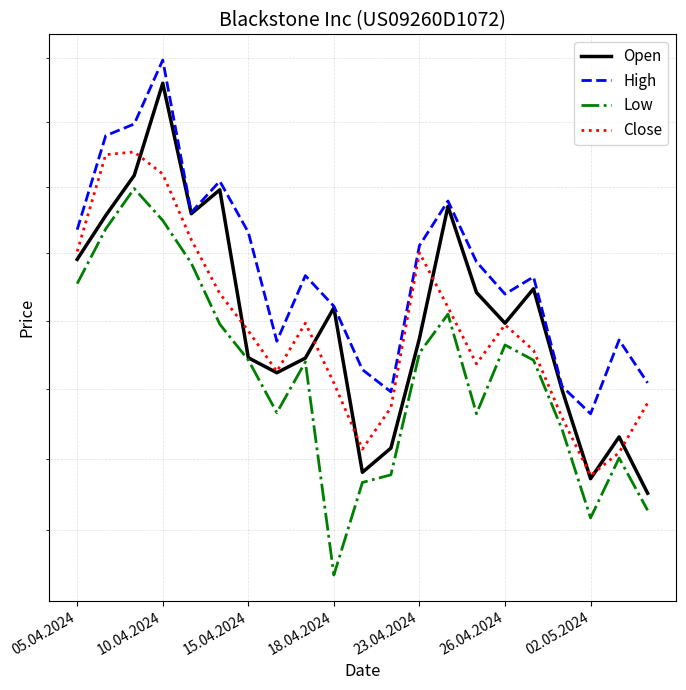

Which series changed the most between 05.04.2024 and 02.05.2024?

Low